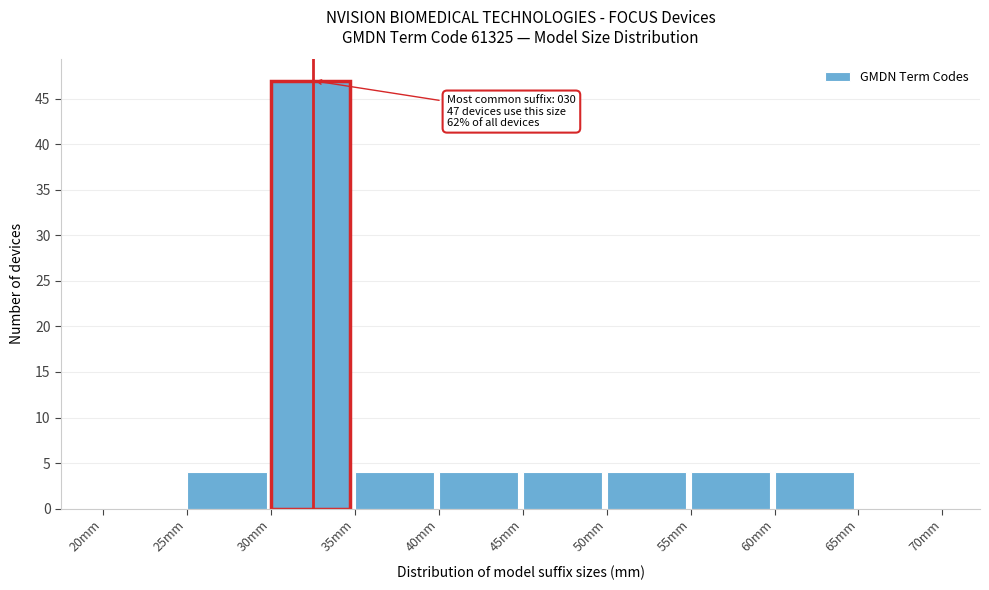

Which range on the x-axis has the tallest bar?

30 to 35